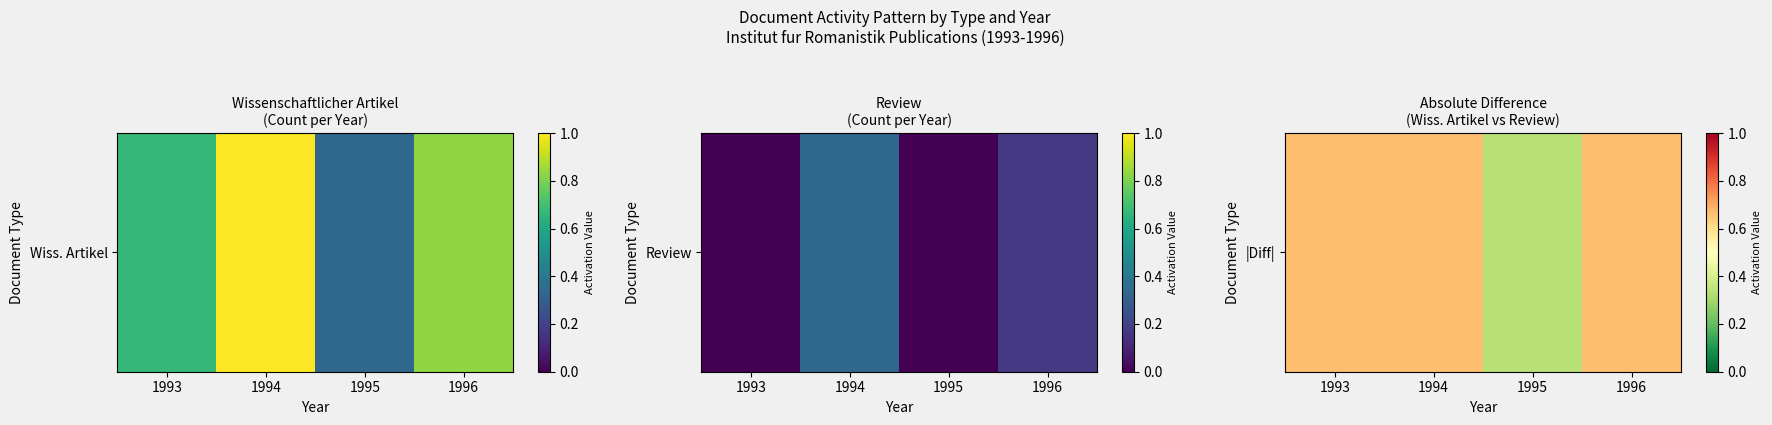

What value does the data have at 1995?

0.3